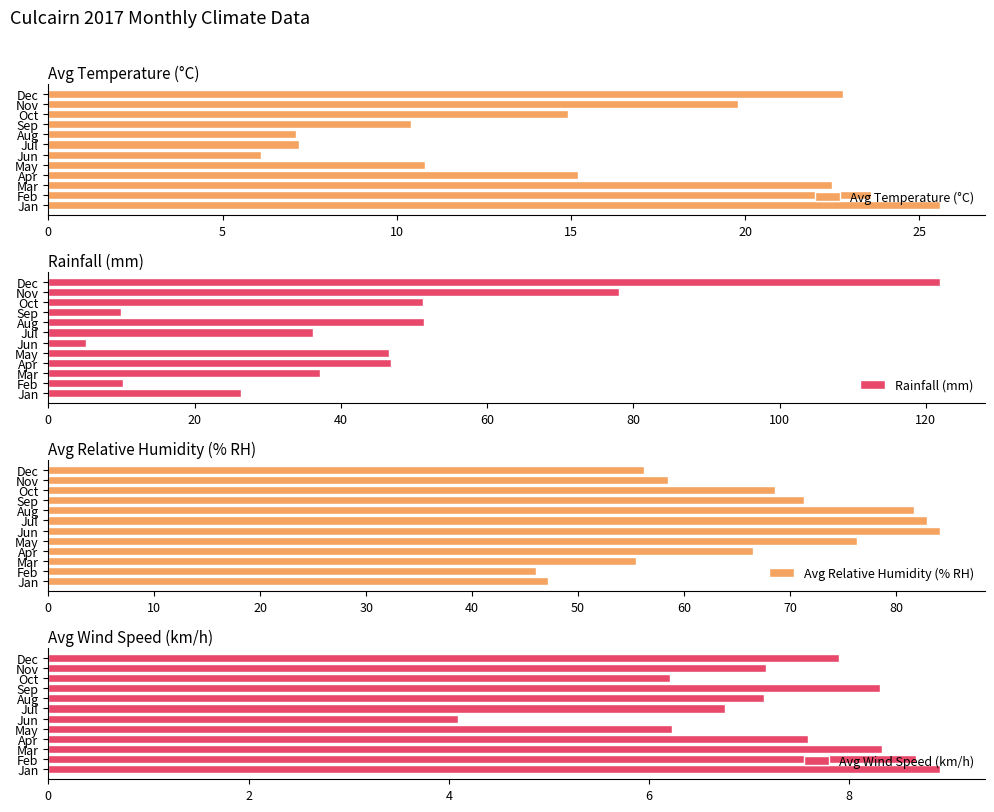

What is the sum of the Avg Temperature (°C) values at Apr and Mar?

37.7